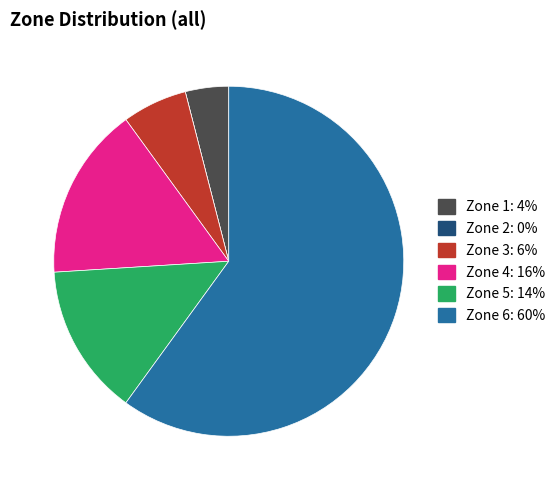

Which category has the biggest portion of the pie?

Zone 6